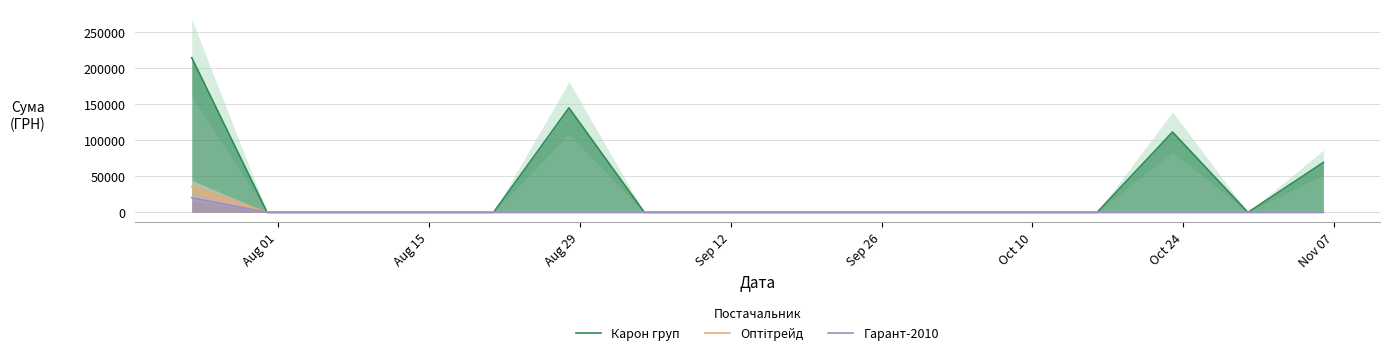

True or false: Гарант-2010 and Оптітрейд intersect in this chart.

False